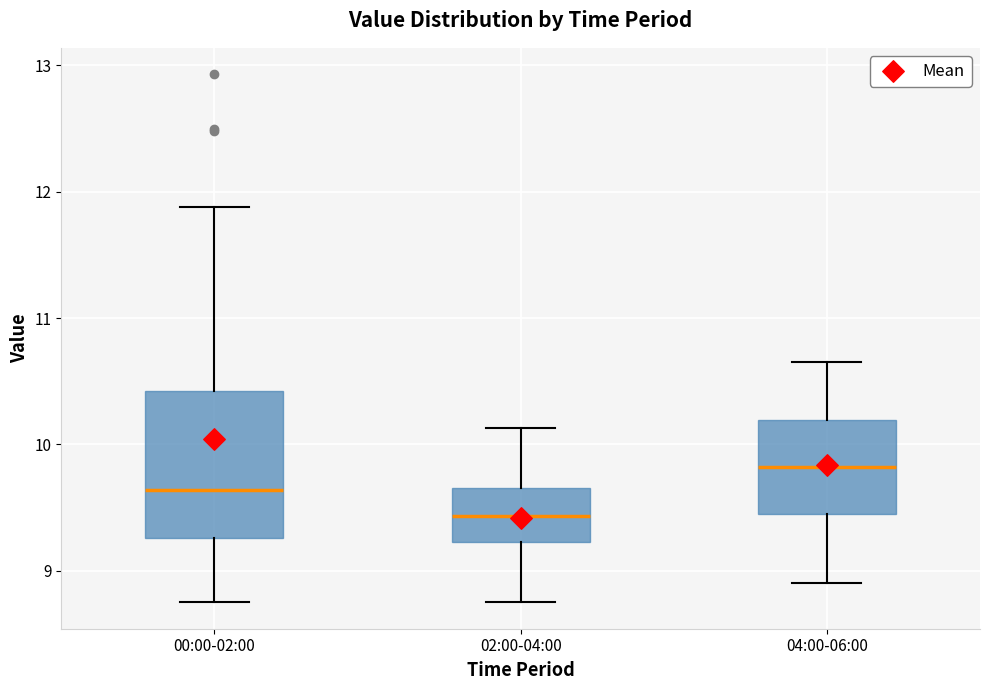

Reading left to right, transcribe this box plot: for each box, give where its median line is, the range the box spans, and where its two whiskers end, as read against the y-axis. The values are not printed on the chart, so give them approximately, as read against the axis.

00:00-02:00: median 9.6, box 9.3 to 10.4, whiskers 8.8 to 11.9
02:00-04:00: median 9.4, box 9.2 to 9.7, whiskers 8.8 to 10.1
04:00-06:00: median 9.8, box 9.5 to 10.2, whiskers 8.9 to 10.7